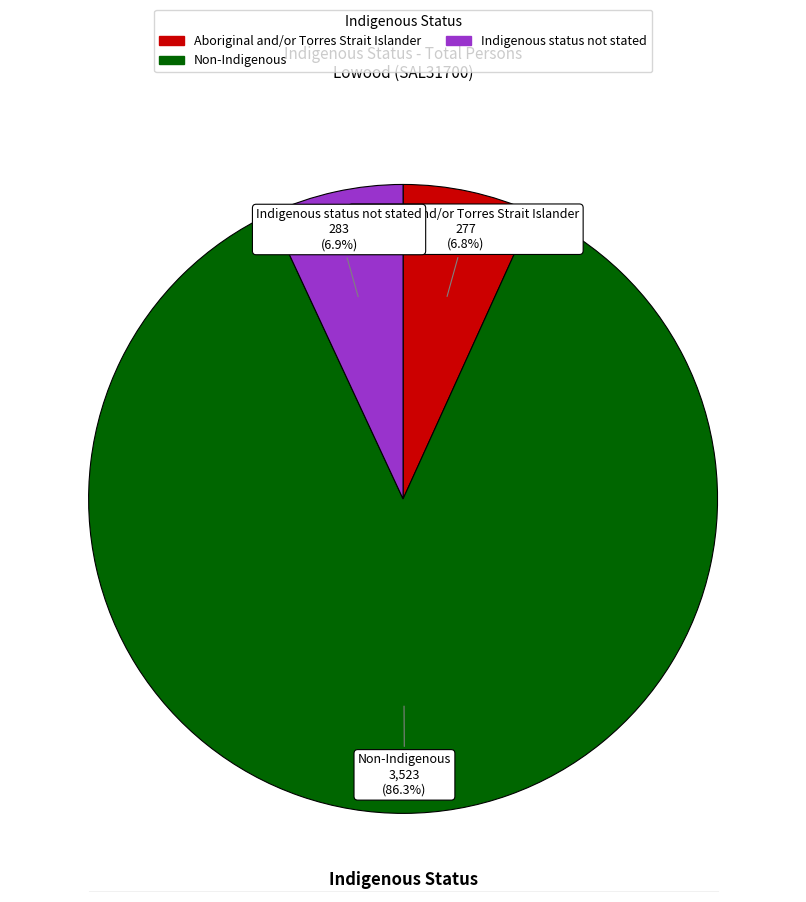

Is Non-Indigenous the majority of the pie?

Yes